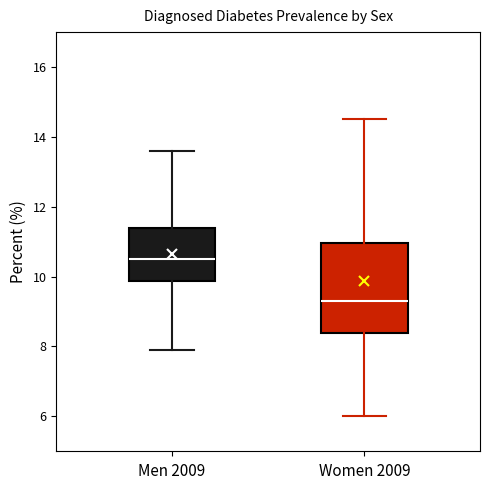

Reading left to right, read every box against the y-axis: the position of its median line, the range the box covers, and the ends of its whiskers. The values are not printed on the chart, so give them approximately, as read against the axis.

Men 2009: median 10.6, box 9.8 to 11.4, whiskers 8.0 to 13.6
Women 2009: median 9.4, box 8.4 to 11.0, whiskers 6.0 to 14.6